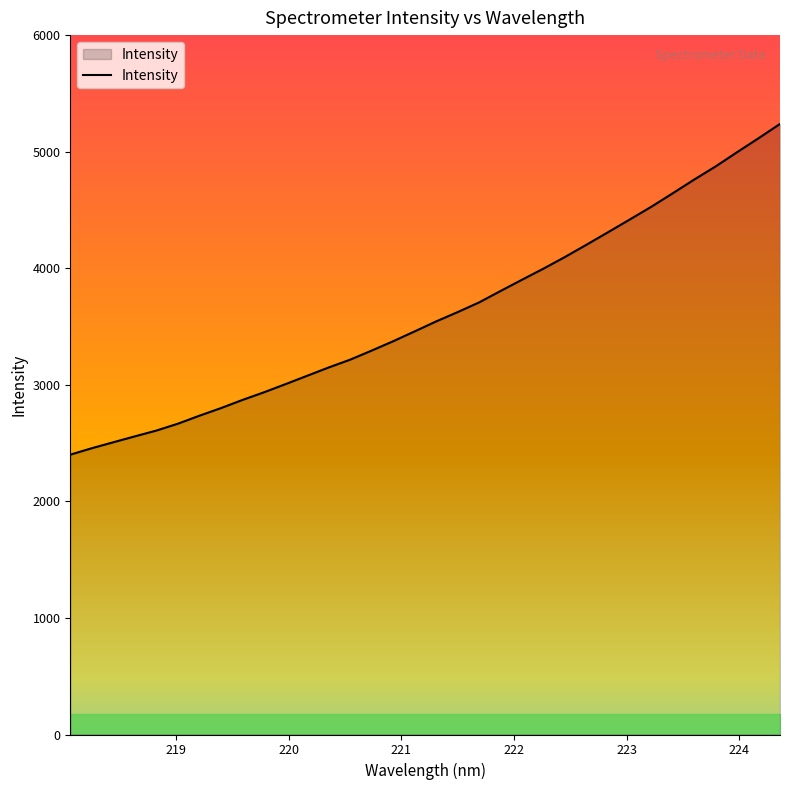

What is the difference between the maximum and minimum values?

2837.3